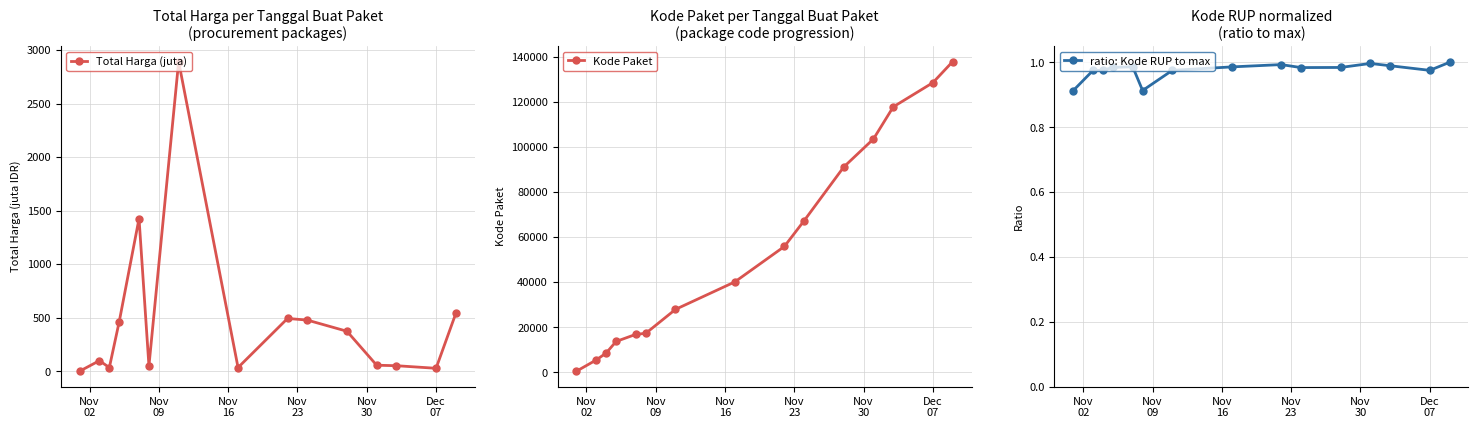

At how many categories does at least one series exceed 55673?

7